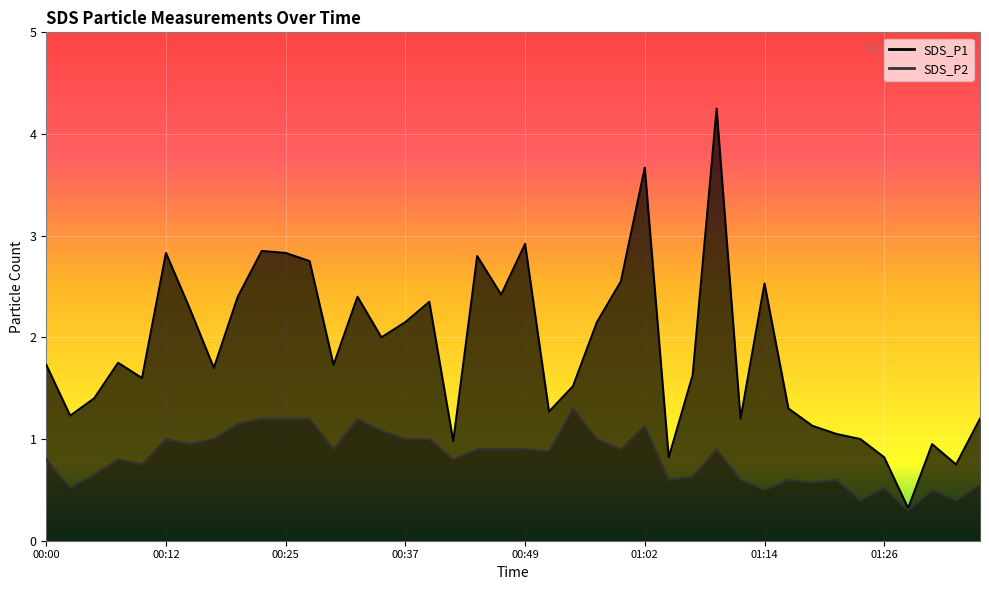

What is the difference between the maximum and second lowest values in the SDS_P2 series?

0.9